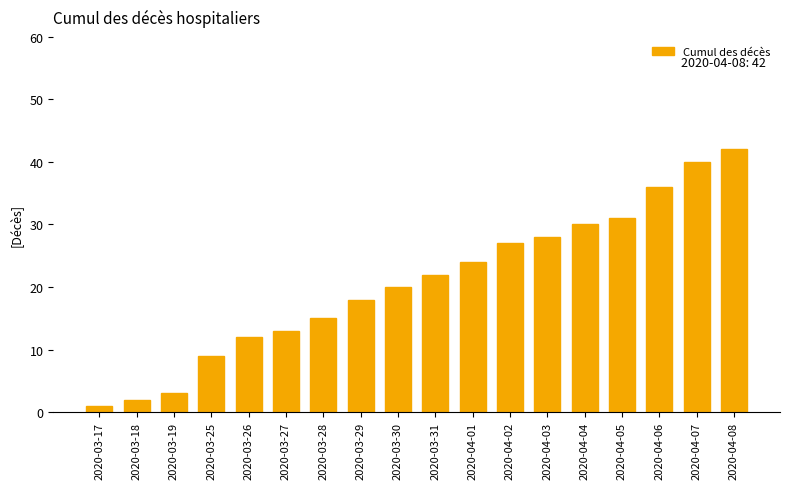

What is the value of the 2nd bar from the left?

2